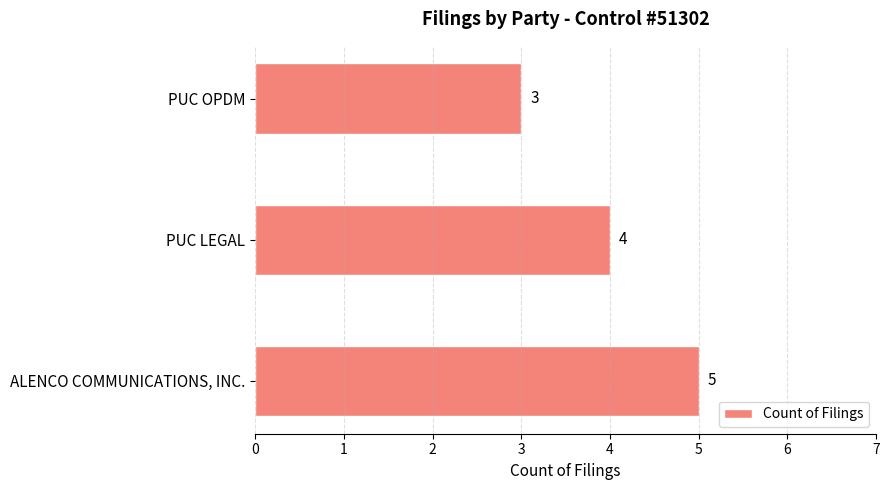

Reading bottom to top, what are all the values shown in this chart?

ALENCO COMMUNICATIONS, INC.=5	PUC LEGAL=4	PUC OPDM=3